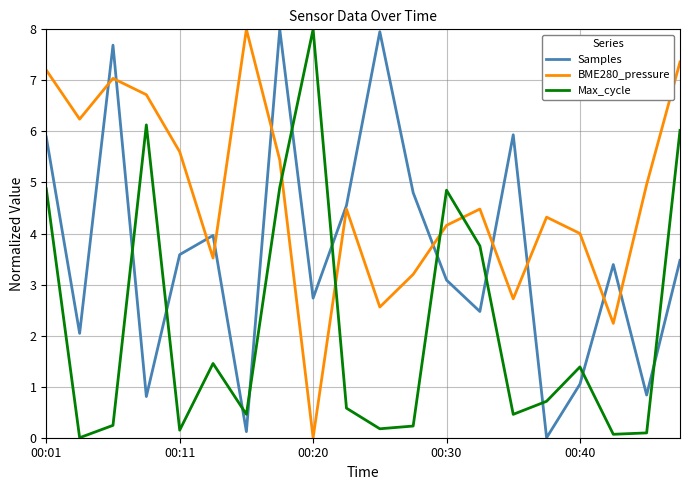

How many times do Samples and Max_cycle cross each other?

11